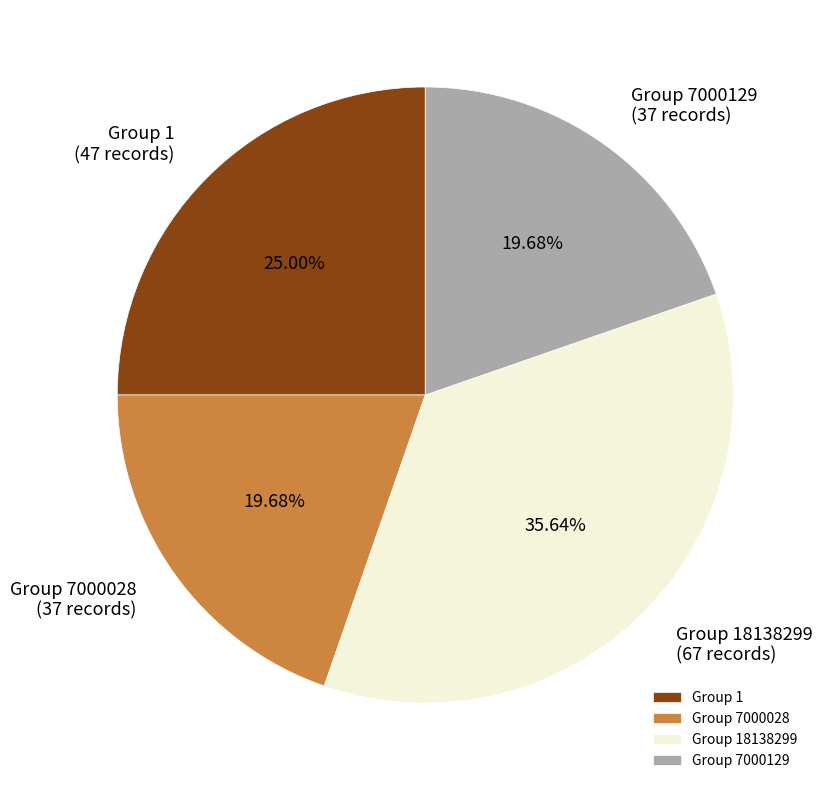

Between Group 7000129 and Group 18138299, which is larger?

Group 18138299